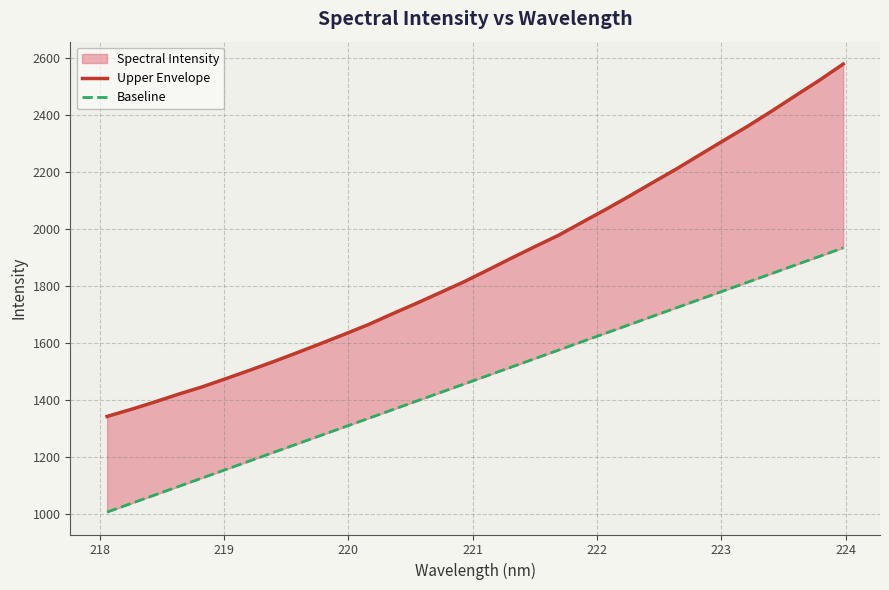

How many values in the Baseline series are below 1484?

16